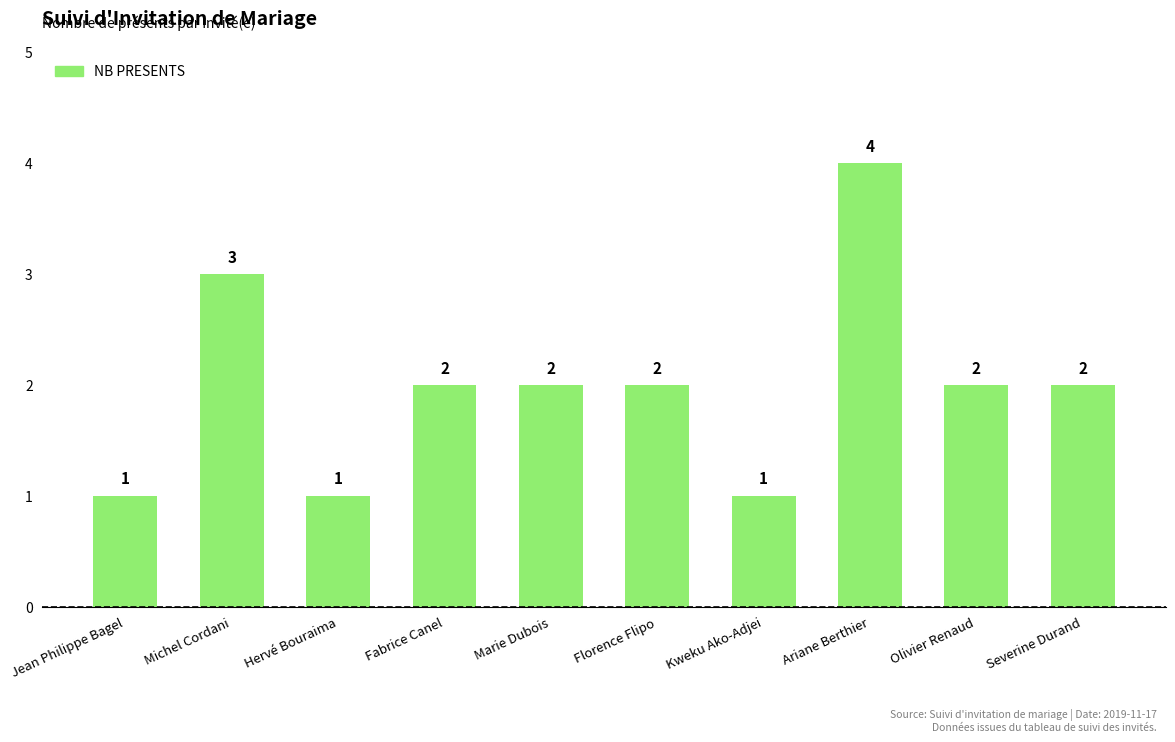

How many data points are less than 2?

3